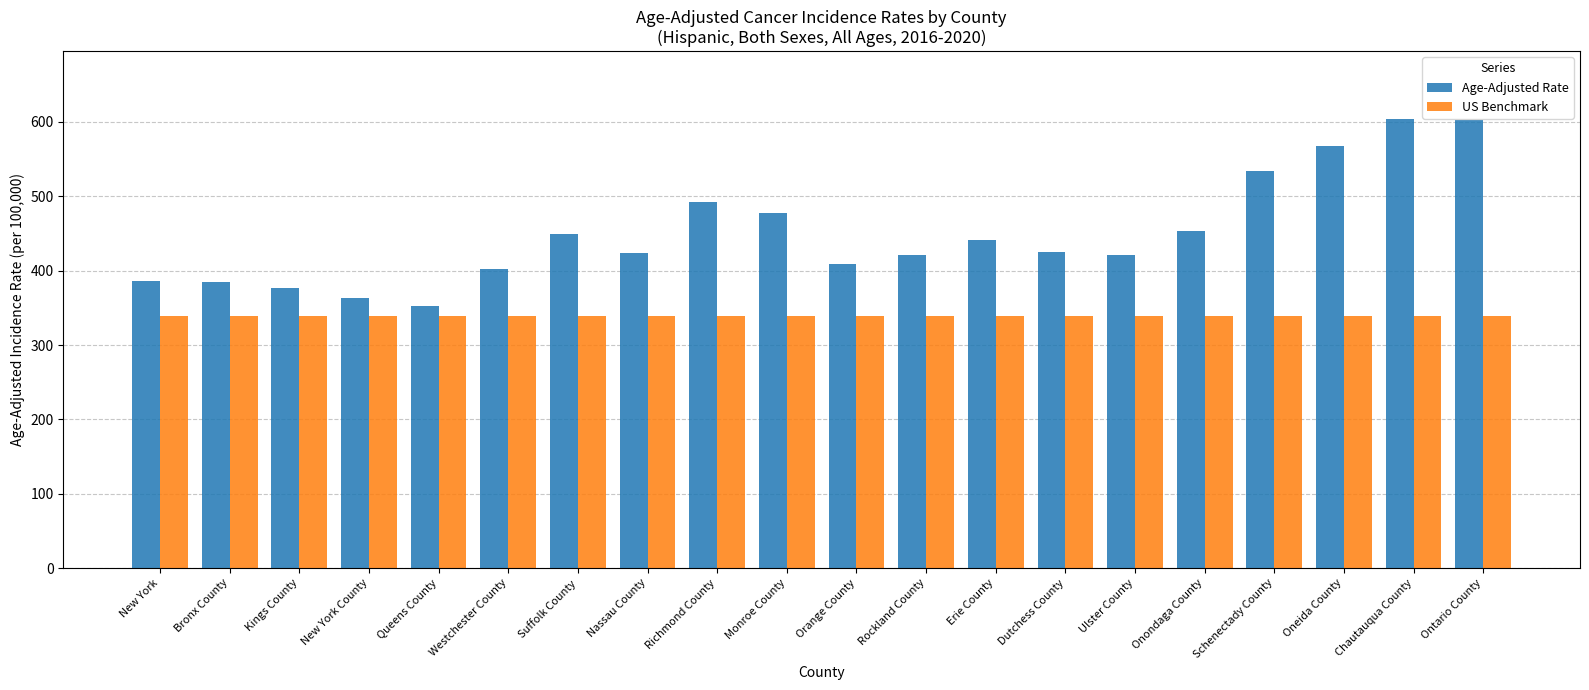

At how many categories does at least one series exceed 465?

6